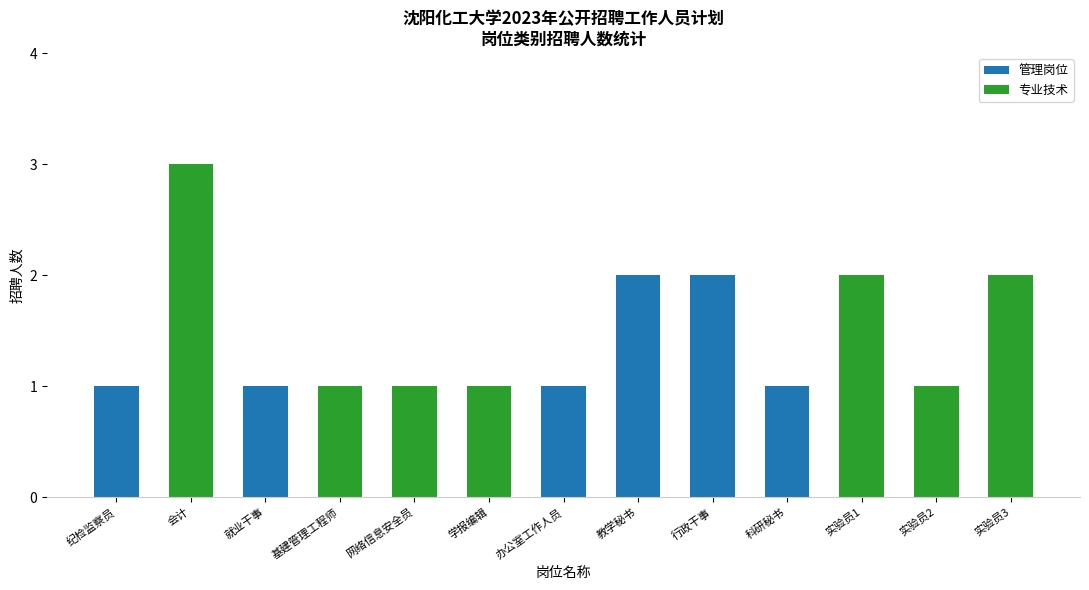

What is the total value across all series at 教学秘书?

2